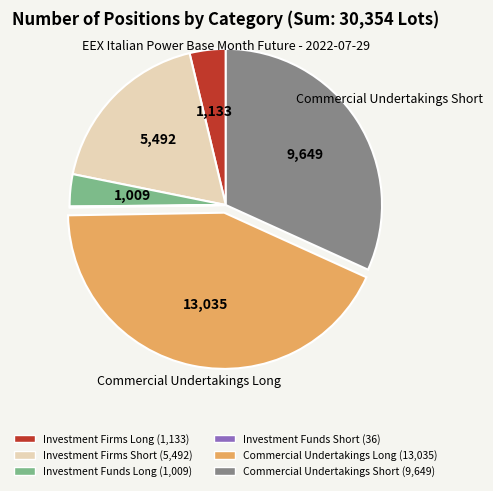

Between Investment Funds Long and Commercial Undertakings Short, which is larger?

Commercial Undertakings Short